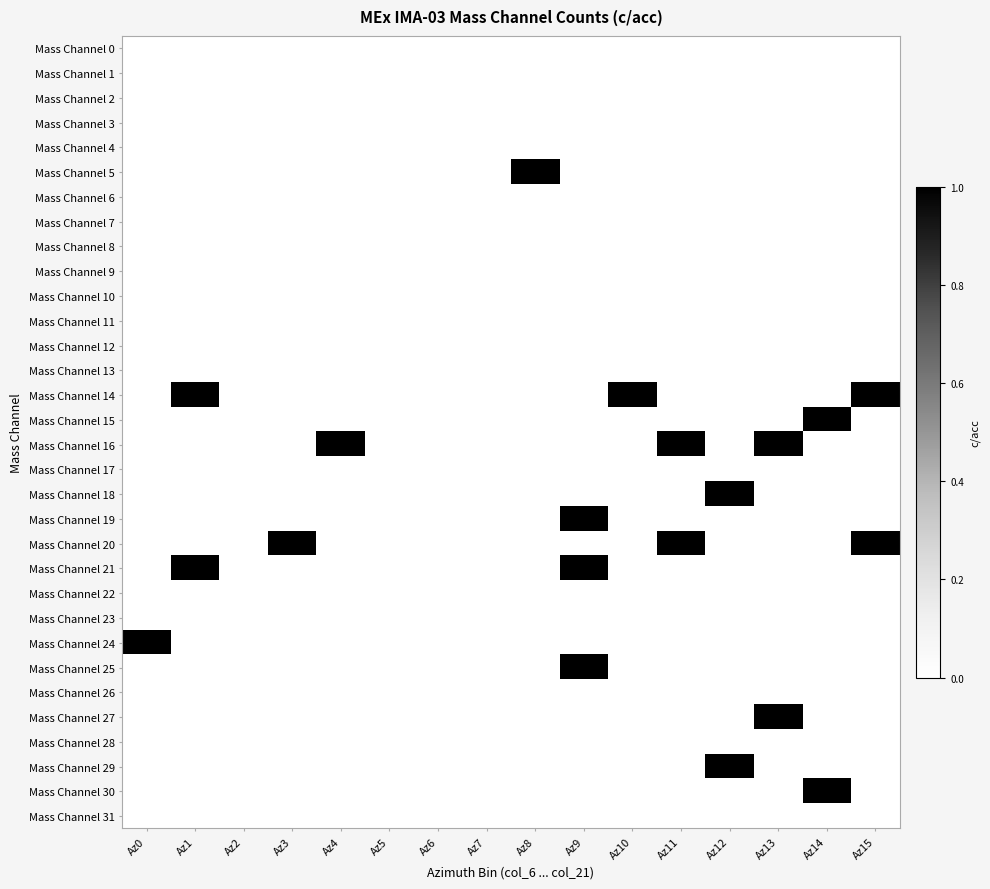

List the series in order of their peak value, highest first.

Mass Channel 5, Mass Channel 14, Mass Channel 15, Mass Channel 16, Mass Channel 18, Mass Channel 19, Mass Channel 20, Mass Channel 21, Mass Channel 24, Mass Channel 25, Mass Channel 27, Mass Channel 29, Mass Channel 30, Mass Channel 0, Mass Channel 1, Mass Channel 2, Mass Channel 3, Mass Channel 4, Mass Channel 6, Mass Channel 7, Mass Channel 8, Mass Channel 9, Mass Channel 10, Mass Channel 11, Mass Channel 12, Mass Channel 13, Mass Channel 17, Mass Channel 22, Mass Channel 23, Mass Channel 26, Mass Channel 28, Mass Channel 31